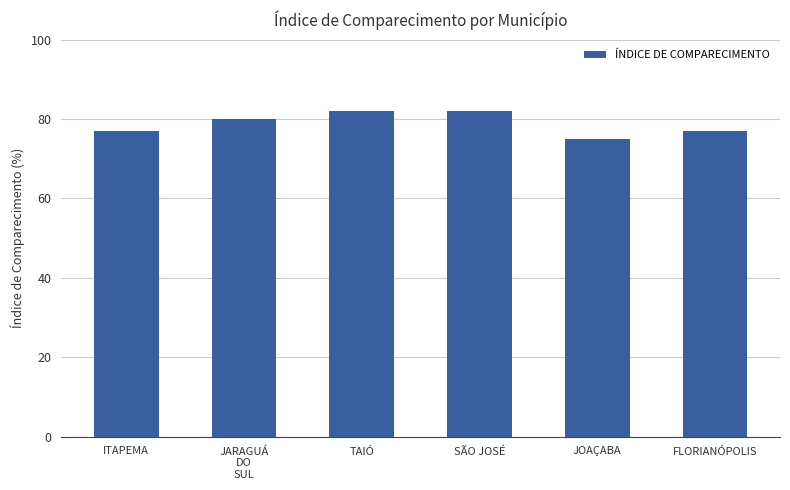

What is the label of the 5th bar from the left?

JOAÇABA